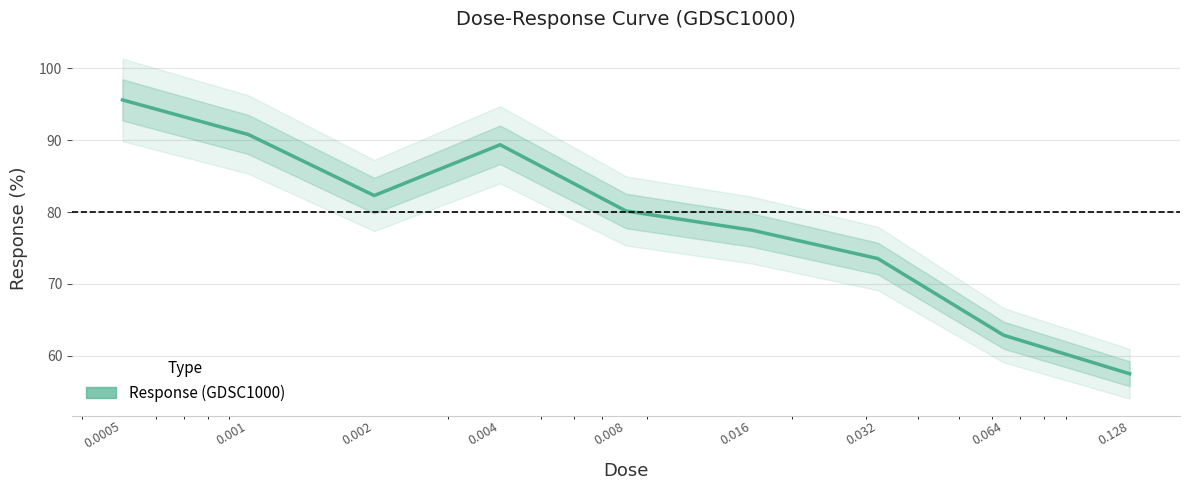

What is the greatest value displayed?

95.6